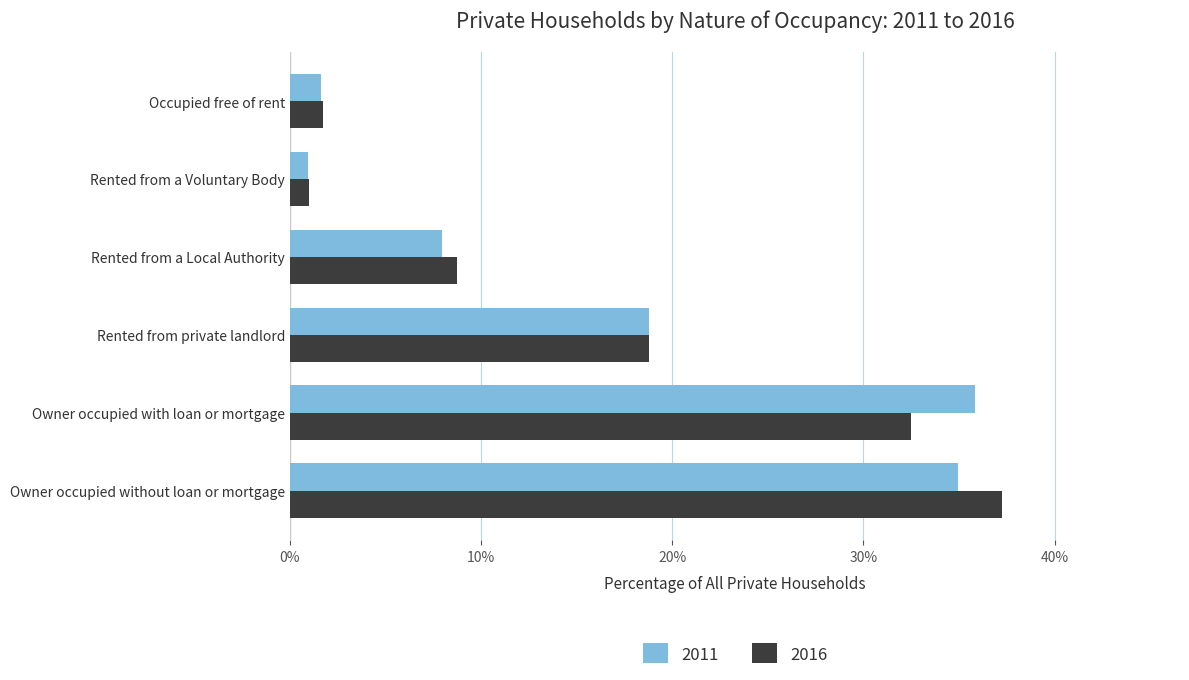

The value of 2011 at Occupied free of rent is 1.6. True or false?

True